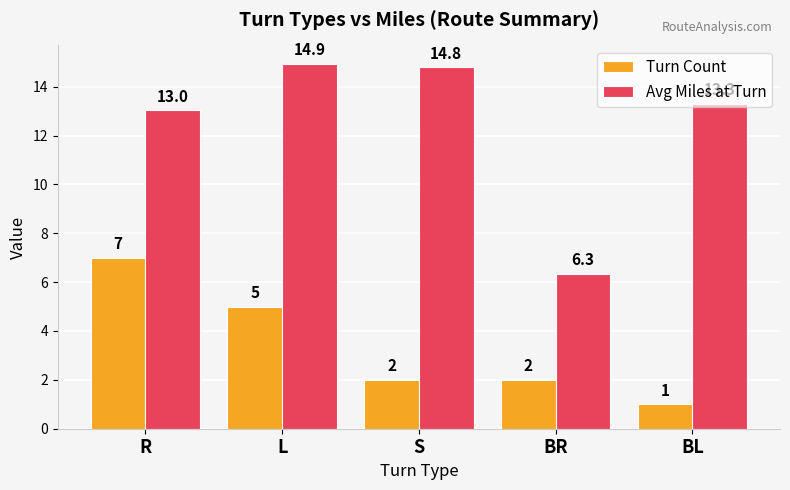

How many values in the Avg Miles at Turn series exceed 13?

4